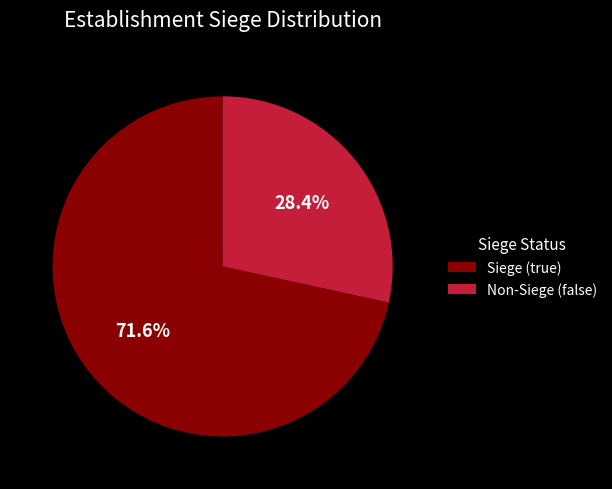

How many segments does this pie chart have?

2